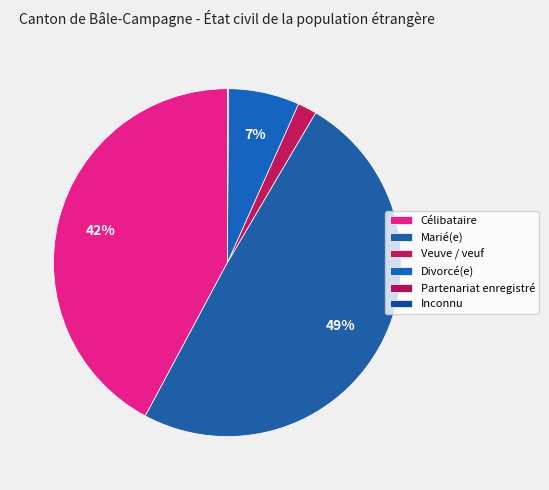

What is the change in value from Célibataire to Partenariat enregistré?

-27194